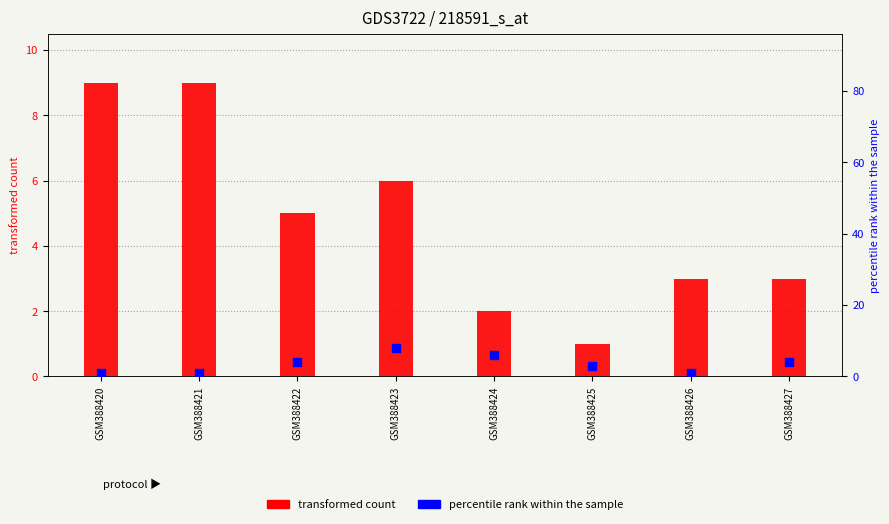

At which category is the sum across all series the highest?

GSM388423